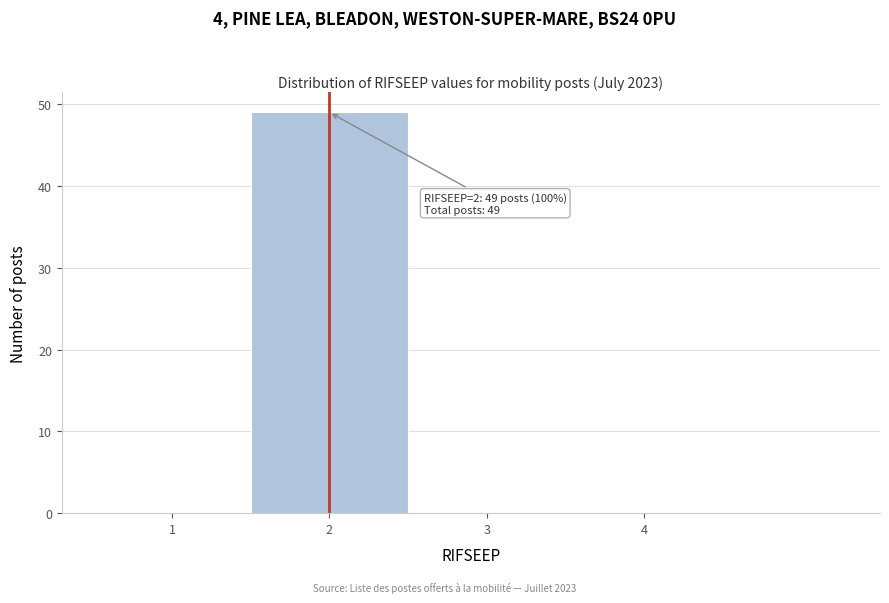

Which range on the x-axis has the tallest bar?

1.5 to 2.5